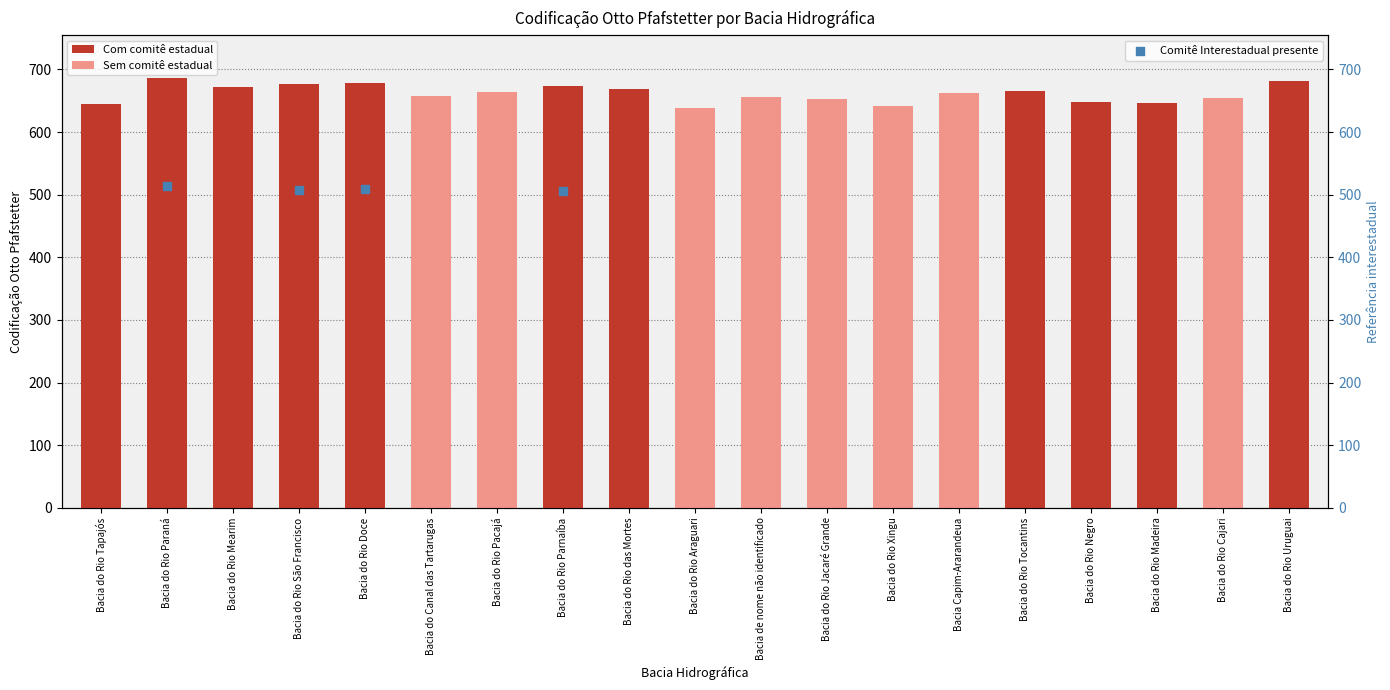

Is the value of Comitê Interestadual presente at Bacia do Rio Pacajá greater than the value of Codificação Otto Pfafstetter at Bacia do Rio Parnaíba?

No